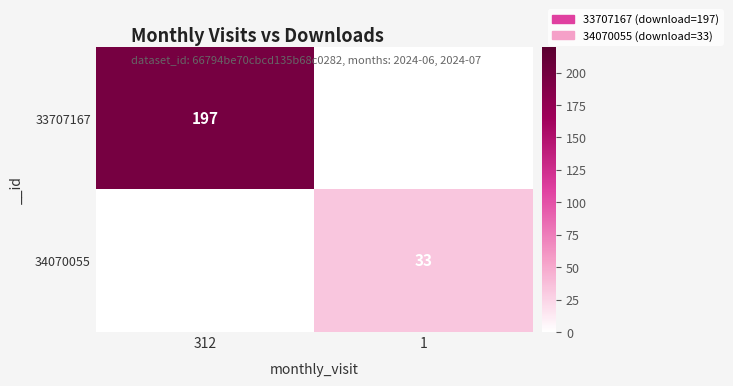

The 34070055 series shows 16 at 1. True or false?

False